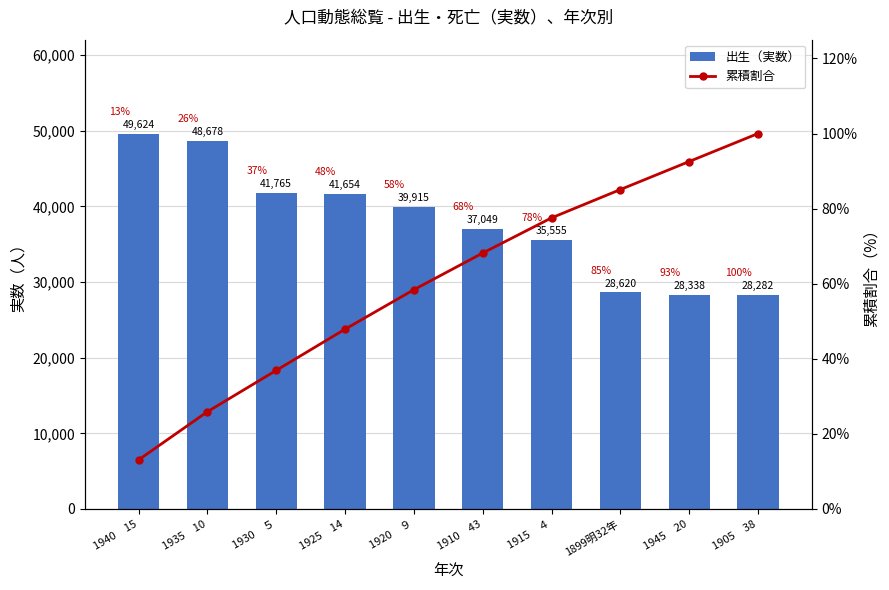

Reading left to right, what are all the values shown in this chart?

出生（実数）: 1940　15=49624.0	1935　10=48678.0	1930　５=41765.0	1925　14=41654.0	1920　９=39915.0	1910　43=37049.0	1915　４=35555.0	1899明32年=28620.0	1945　20=28338.0	1905　38=28282.0
累積割合: 1940　15=13.1	1935　10=25.9	1930　５=36.9	1925　14=47.9	1920　９=58.4	1910　43=68.2	1915　４=77.5	1899明32年=85.1	1945　20=92.5	1905　38=100.0